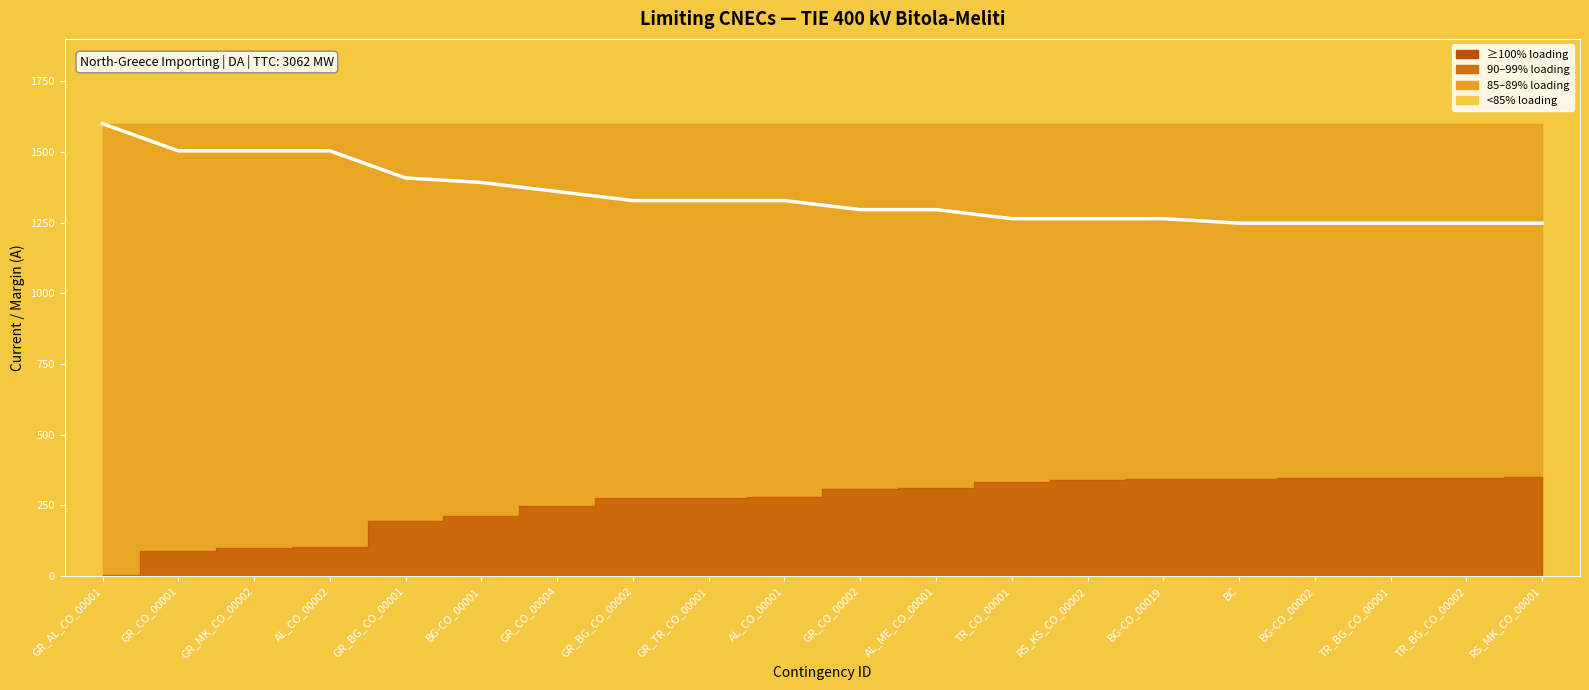

What is the approximate value at GR_MK_CO_00002?

1504